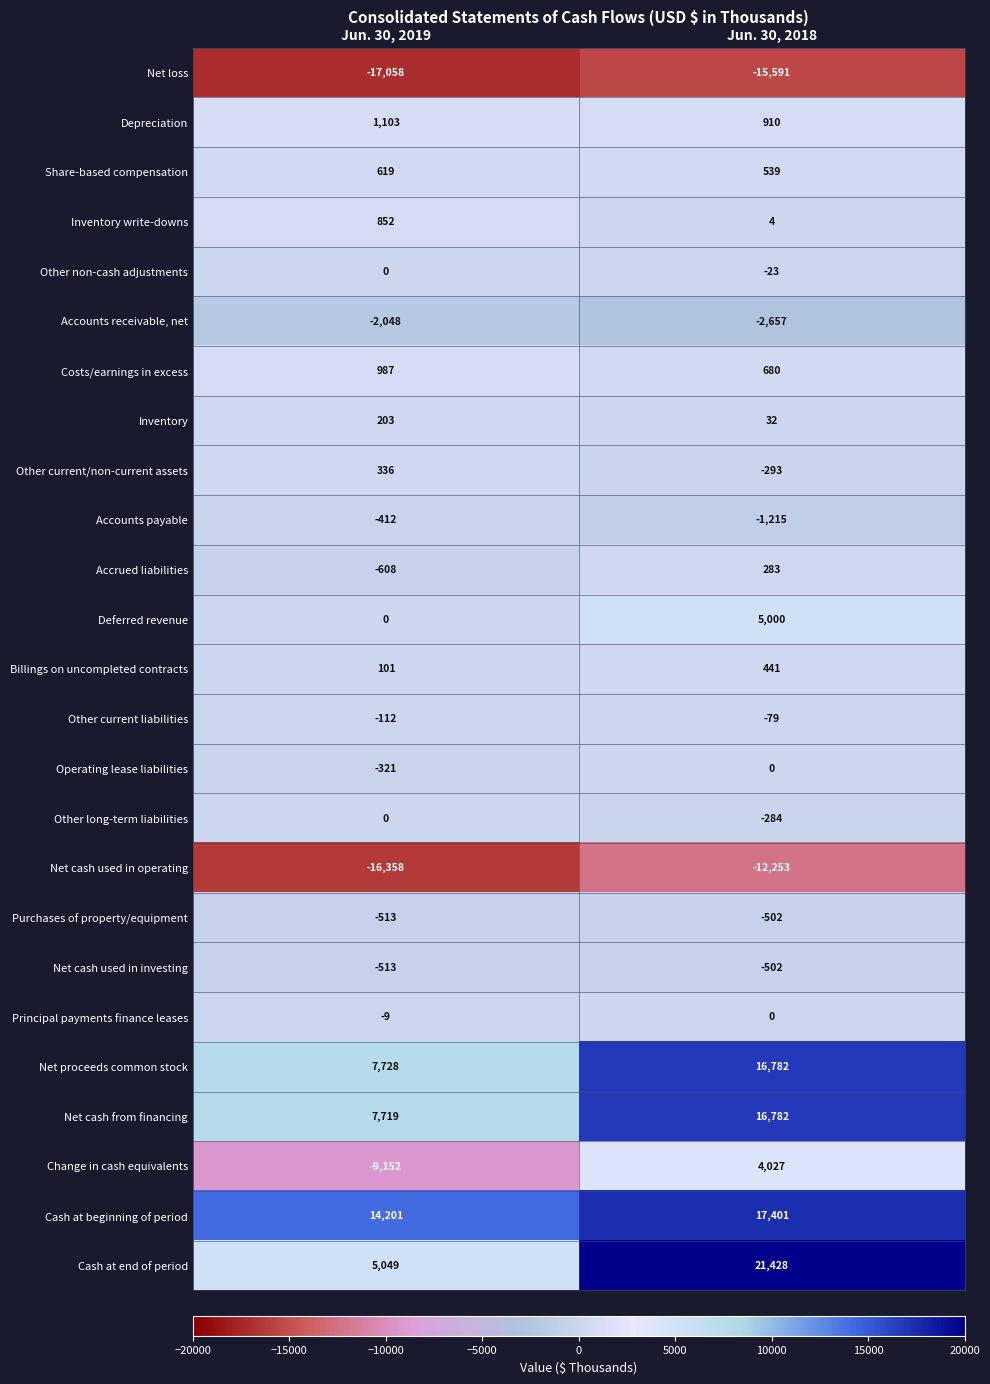

Rank the categories by Operating lease liabilities value from highest to lowest.

Jun. 30, 2018, Jun. 30, 2019